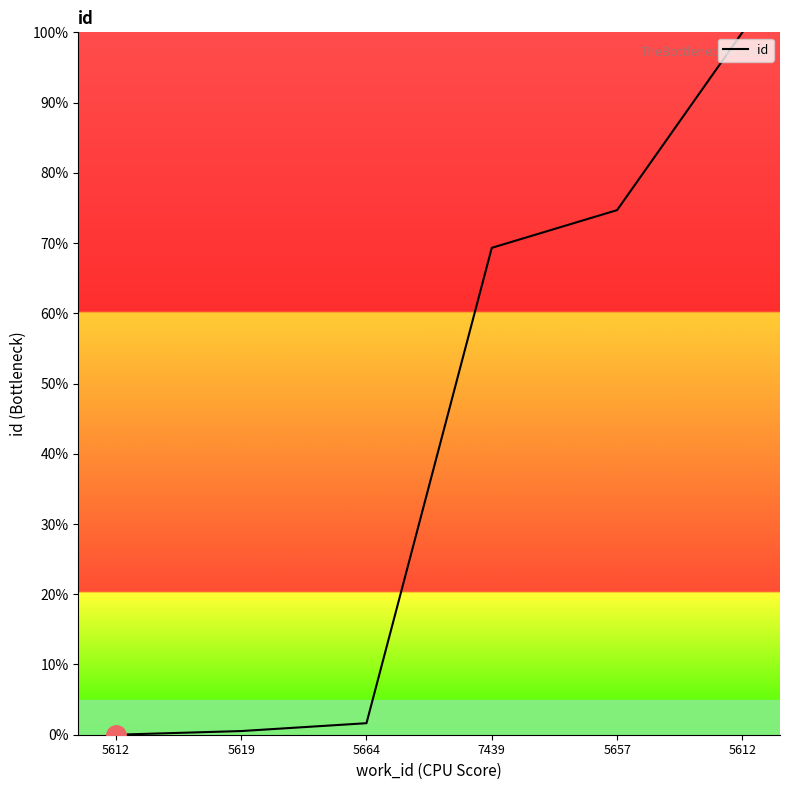

Count the number of values greater than 69.

3